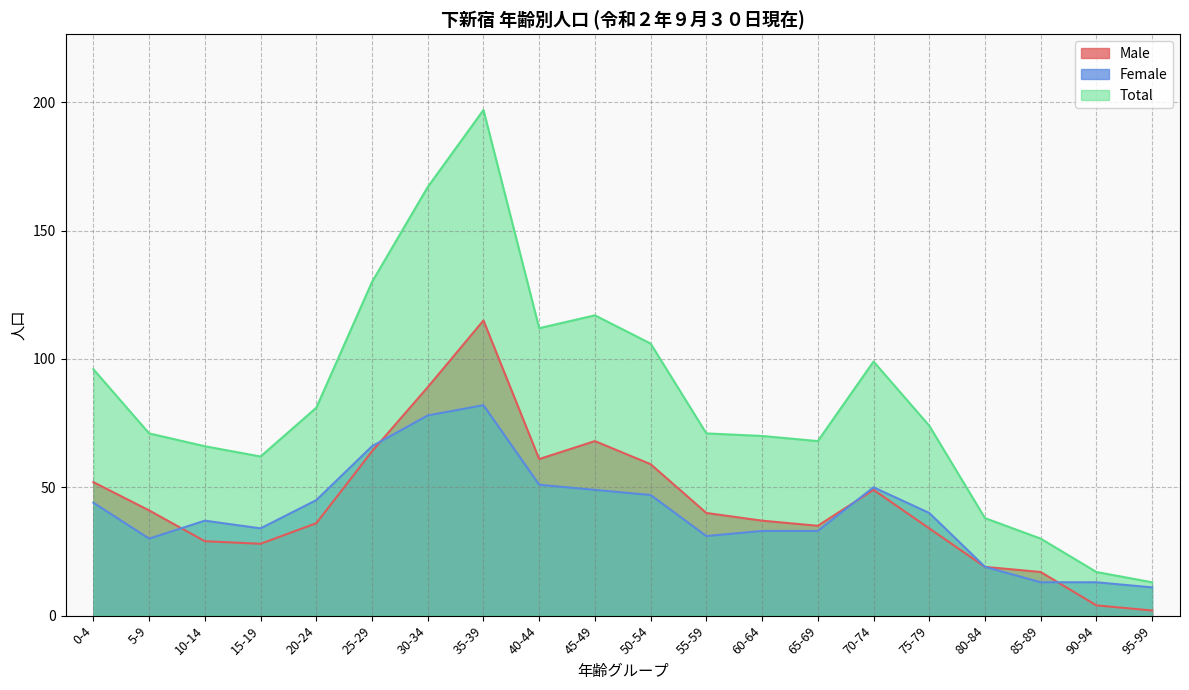

Reading left to right, list all the values displayed in this chart.

Male: 52	41	29	28	36	64	89	115	61	68	59	40	37	35	49	34	19	17	4	2
Female: 44	30	37	34	45	66	78	82	51	49	47	31	33	33	50	40	19	13	13	11
Total: 96	71	66	62	81	130	167	197	112	117	106	71	70	68	99	74	38	30	17	13